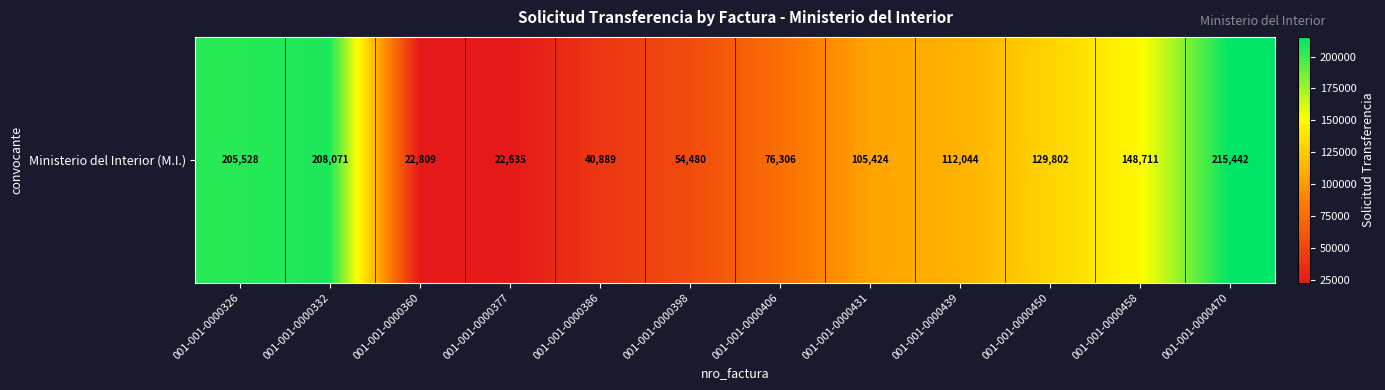

What is the approximate value at 001-001-0000377?

22635